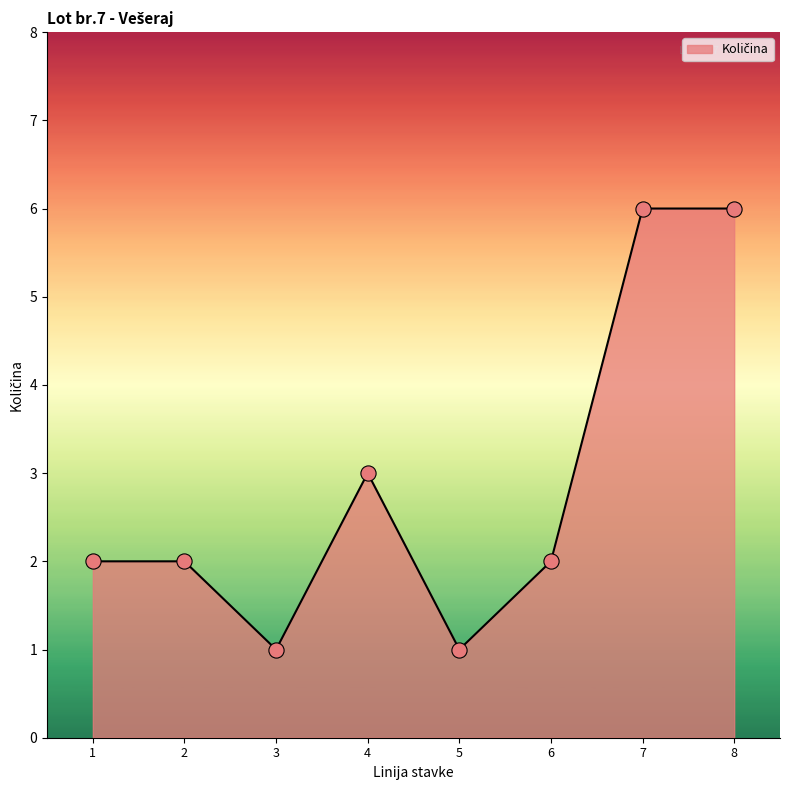

What is the ratio of the value at 8 to the value at 4?

2.0